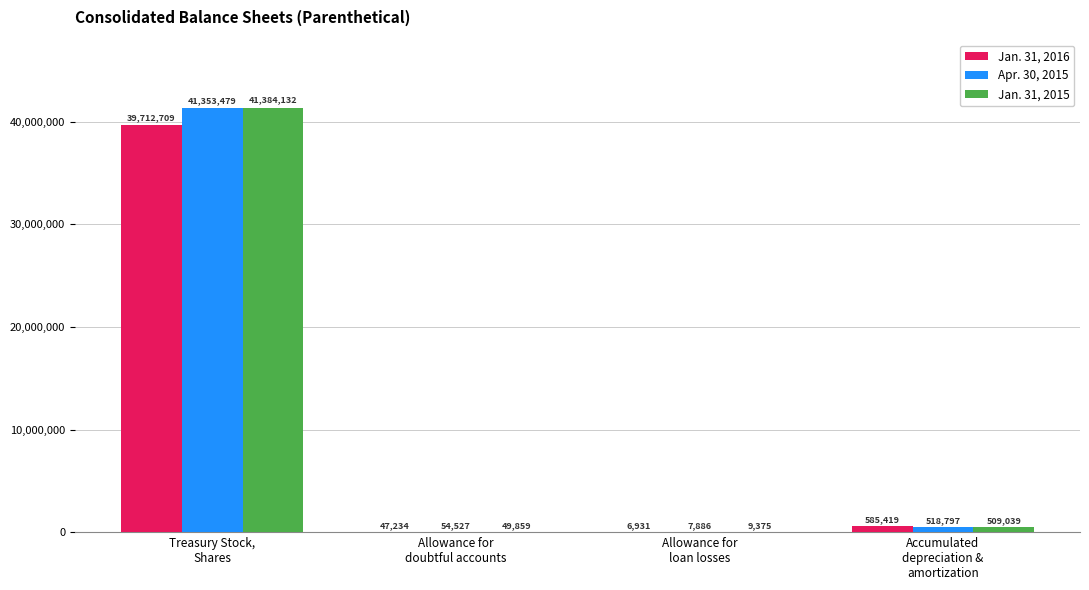

Between Treasury Stock,
Shares and Allowance for
loan losses, which series saw the biggest shift?

Jan. 31, 2015